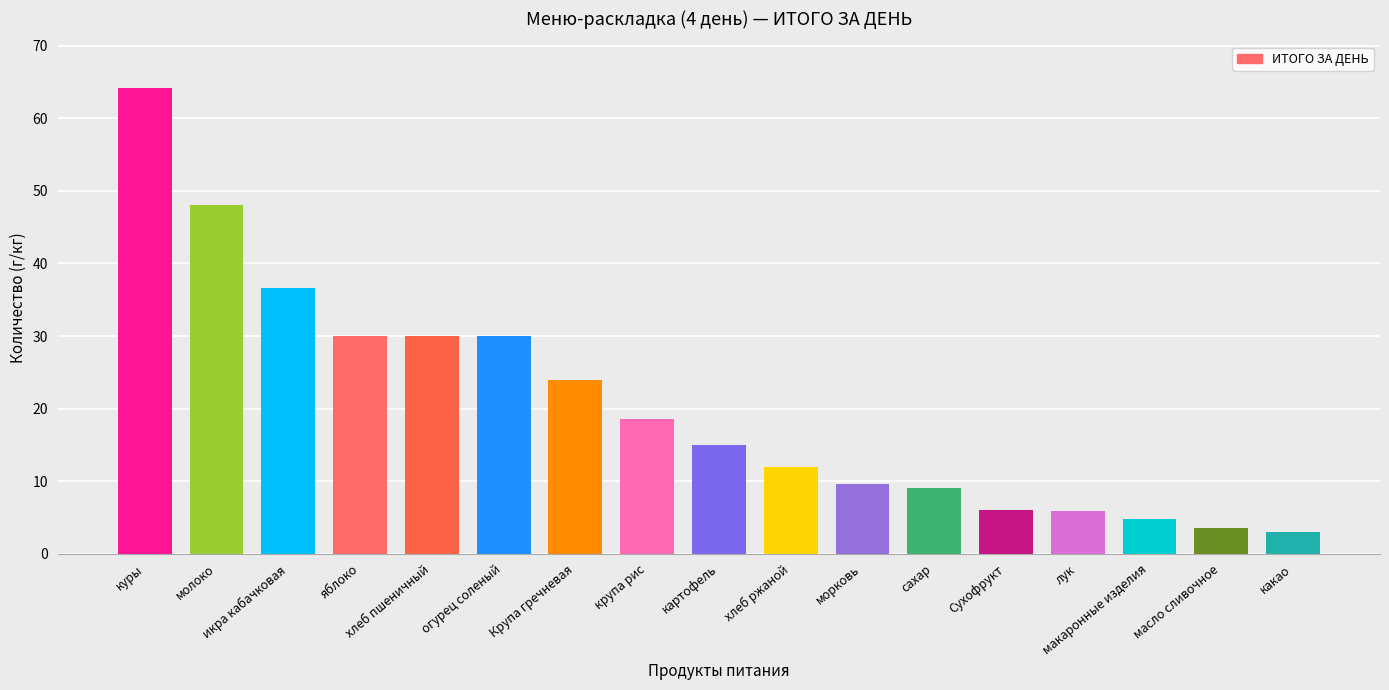

What is the sum of all values?

350.3